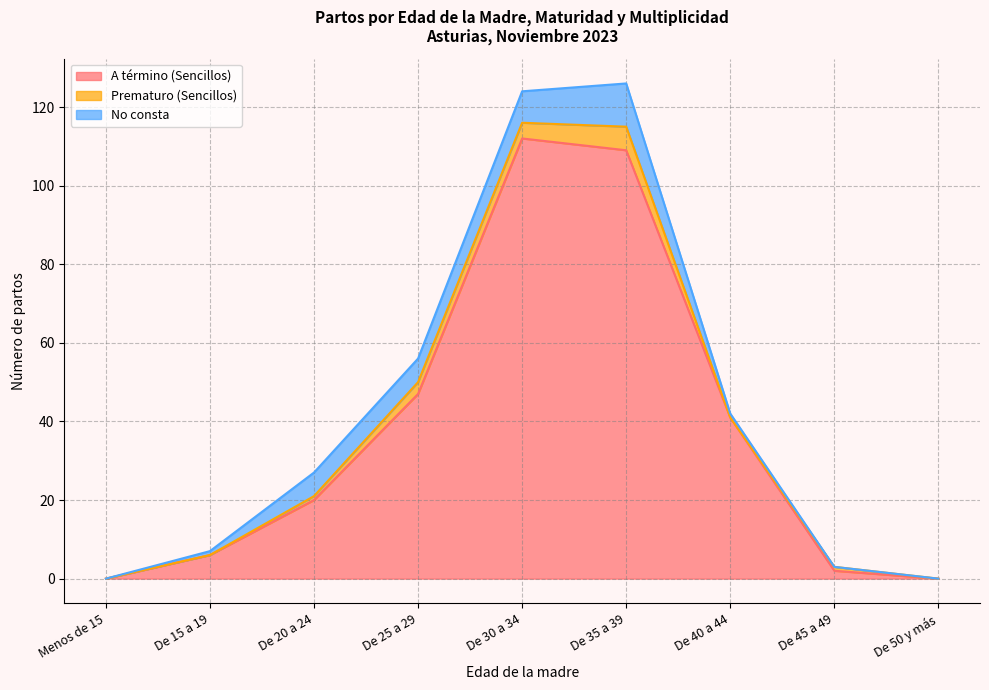

What is the maximum value shown in the chart?

112